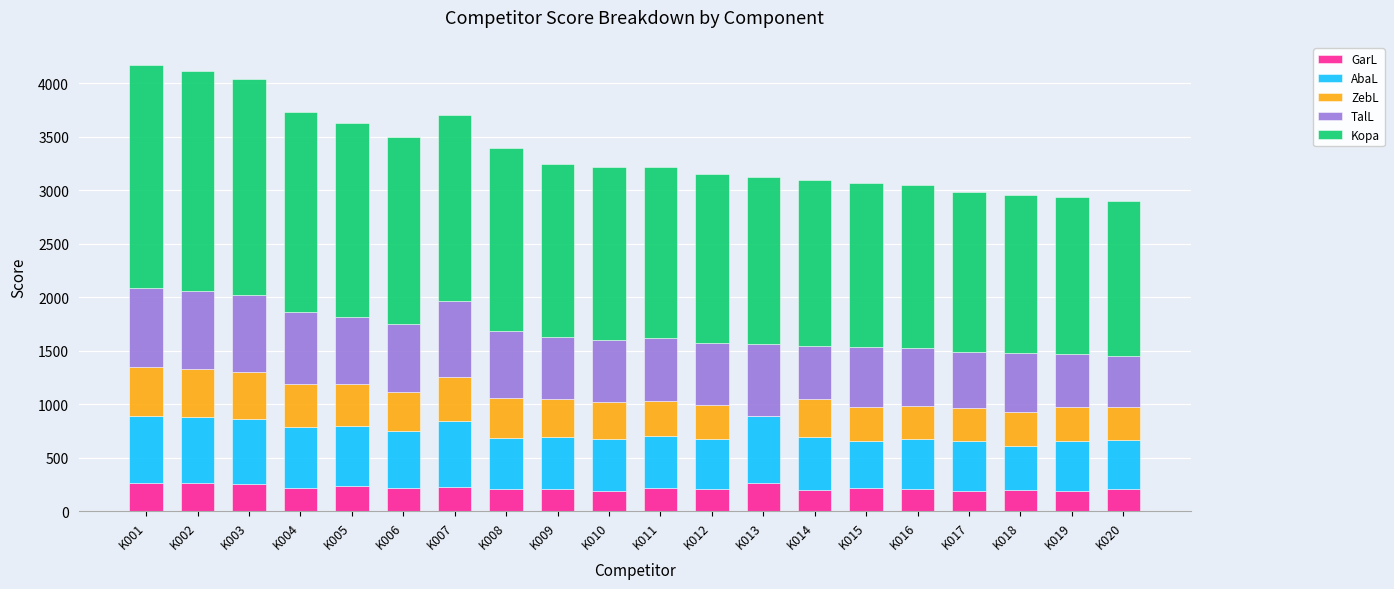

What is the total value across all series at K007?

3700.6